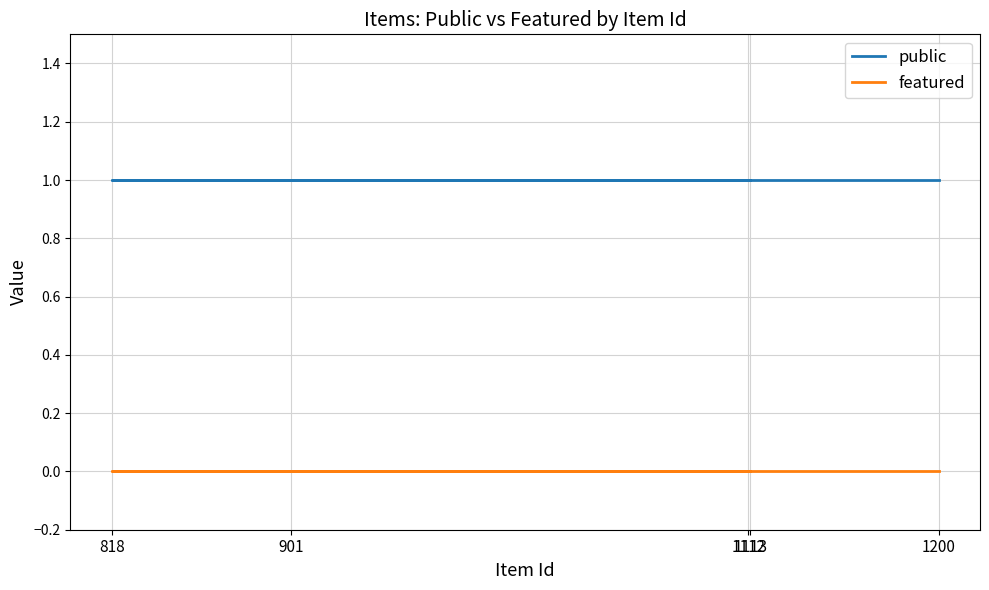

What is the maximum value shown in the chart?

1